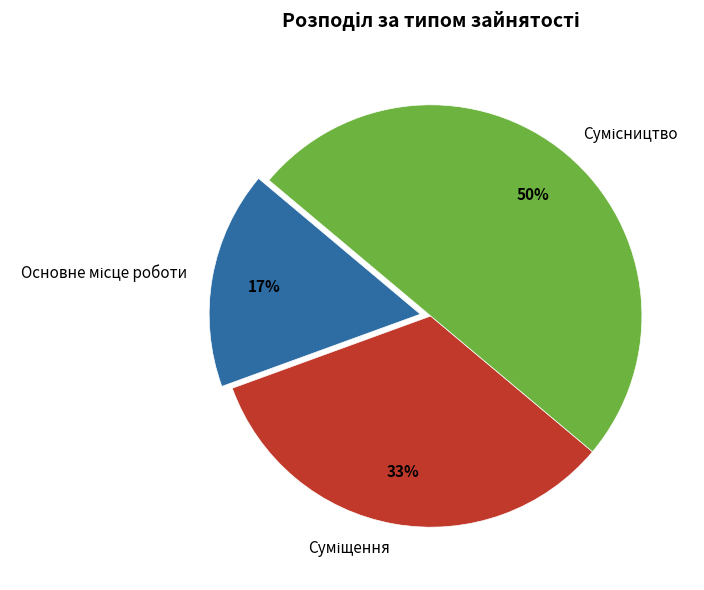

To the nearest percent, what is the difference between the largest and smallest slice percentages?

33%